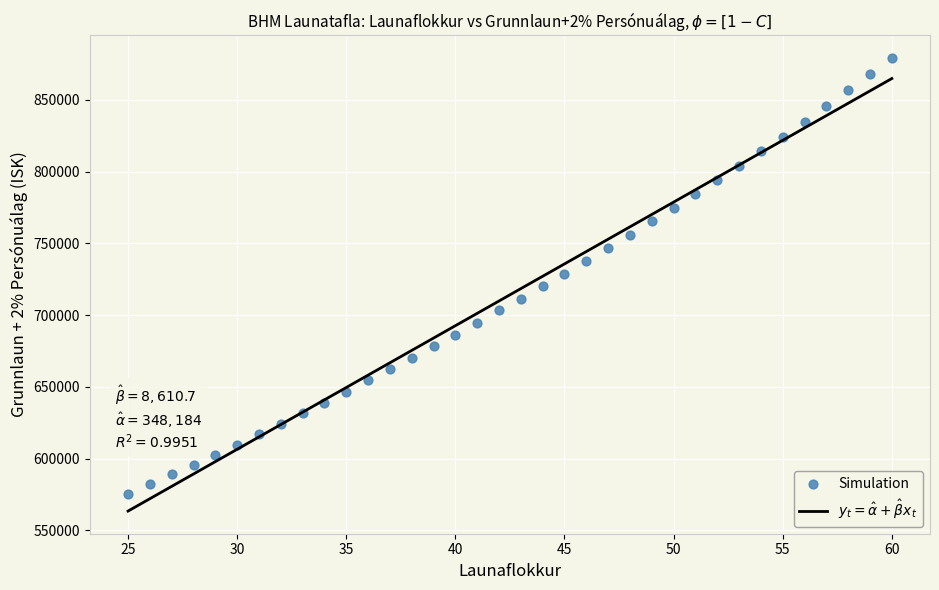

What is the range of X values (max minus min)?

35